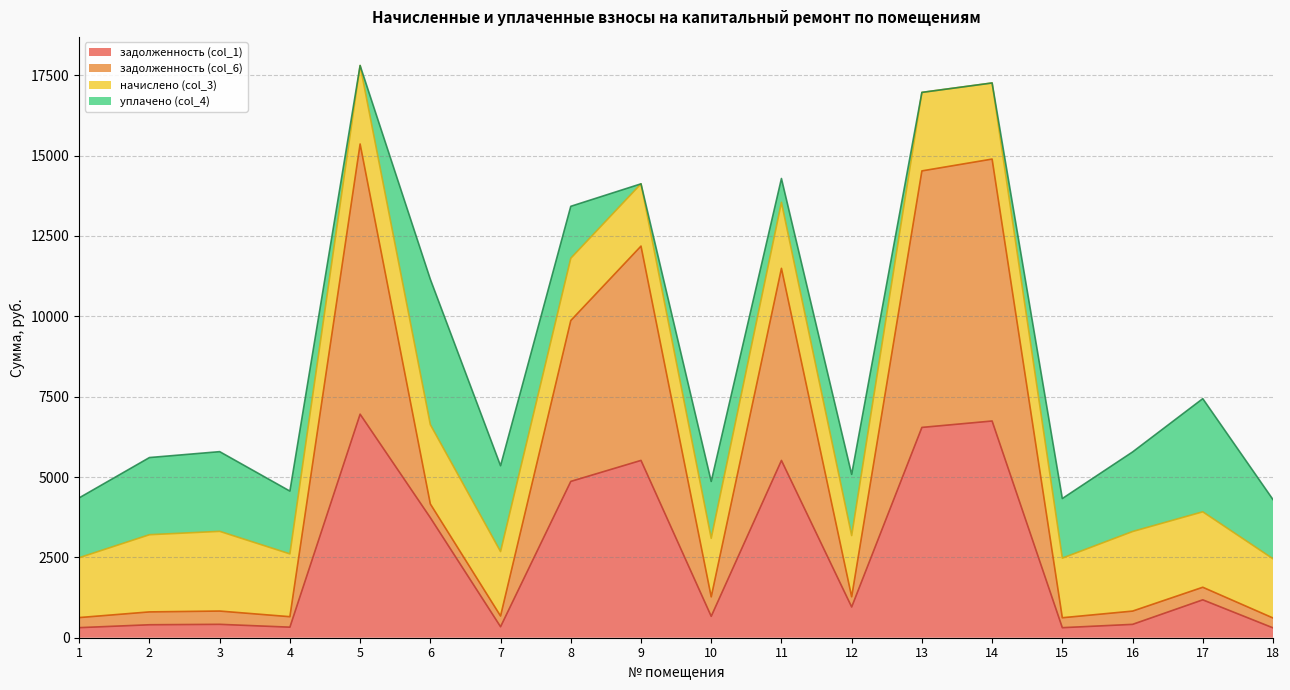

Which series has the largest total across all categories?

задолженность (col_6)